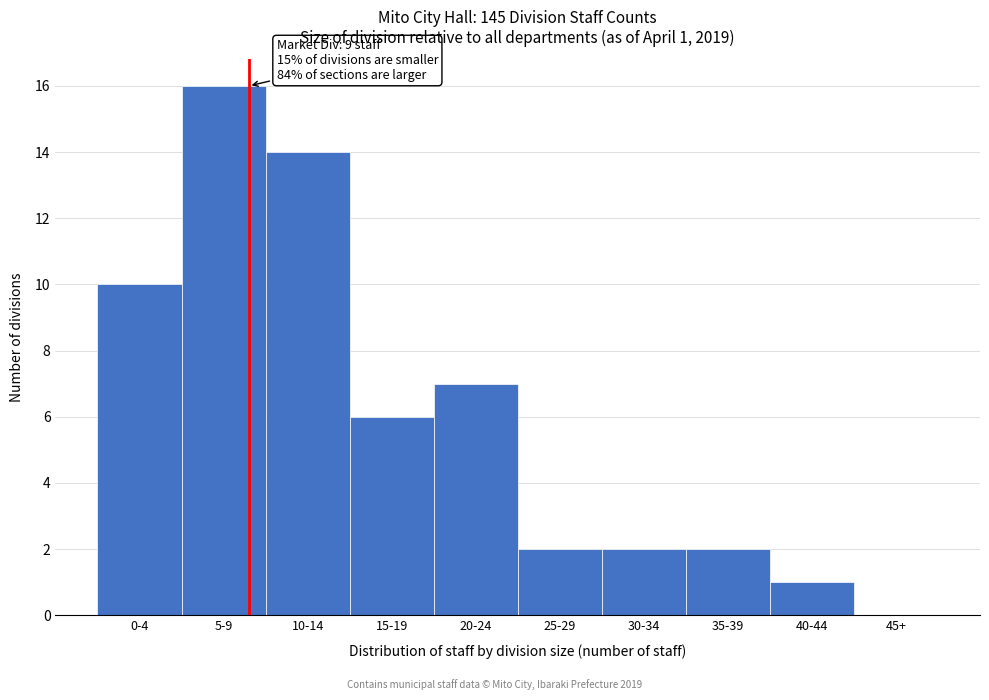

Reading right to left, extract all data points from this chart.

45+=0	40-44=1	35-39=2	30-34=2	25-29=2	20-24=7	15-19=6	10-14=14	5-9=16	0-4=10